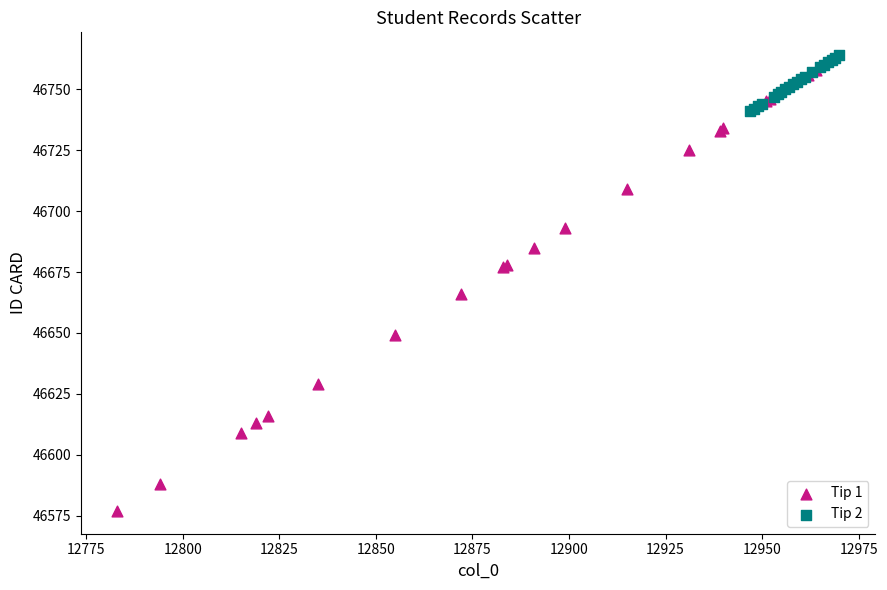

Which series reaches the minimum Y coordinate?

Tip 1